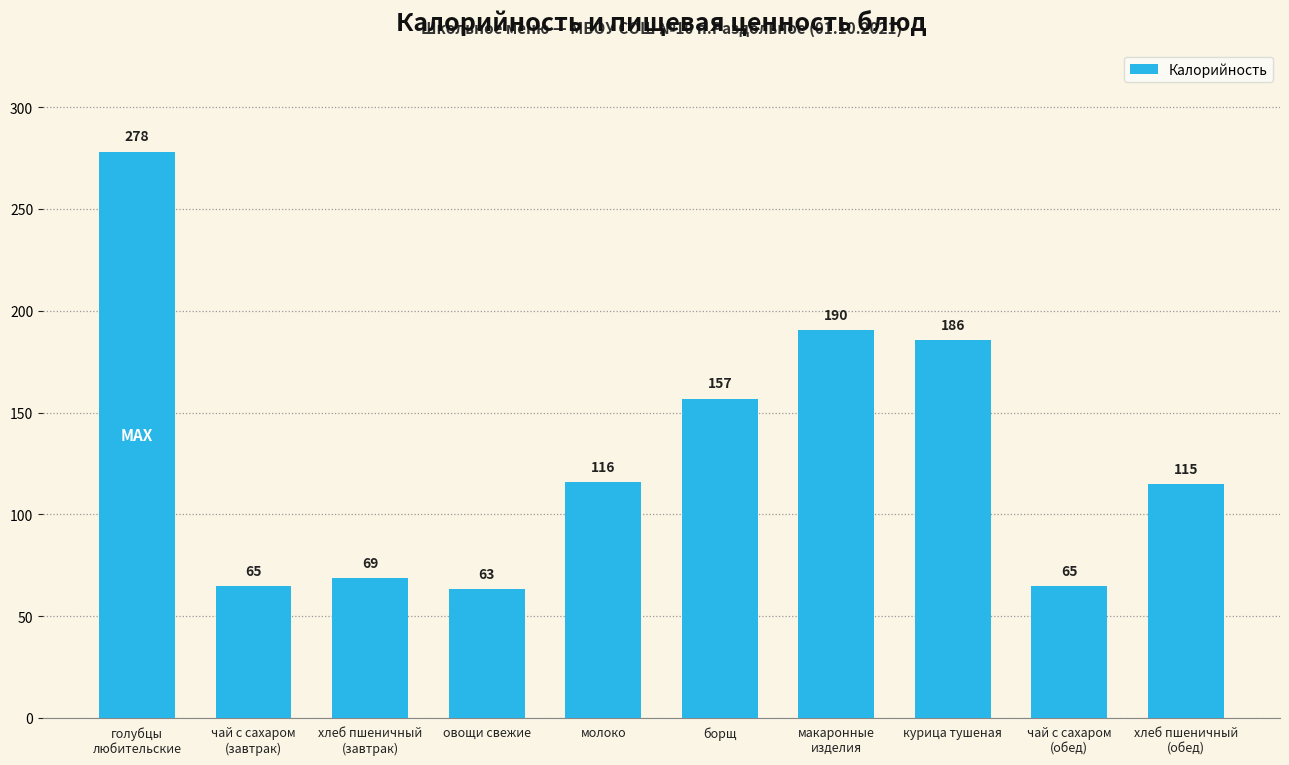

Does the chart contain stacked bars?

No